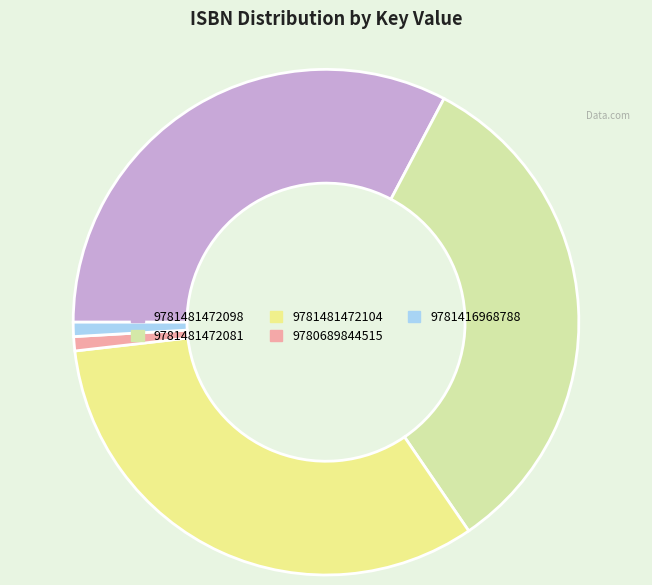

The 9780689844515 slice represents 1% of the pie. True or false?

True